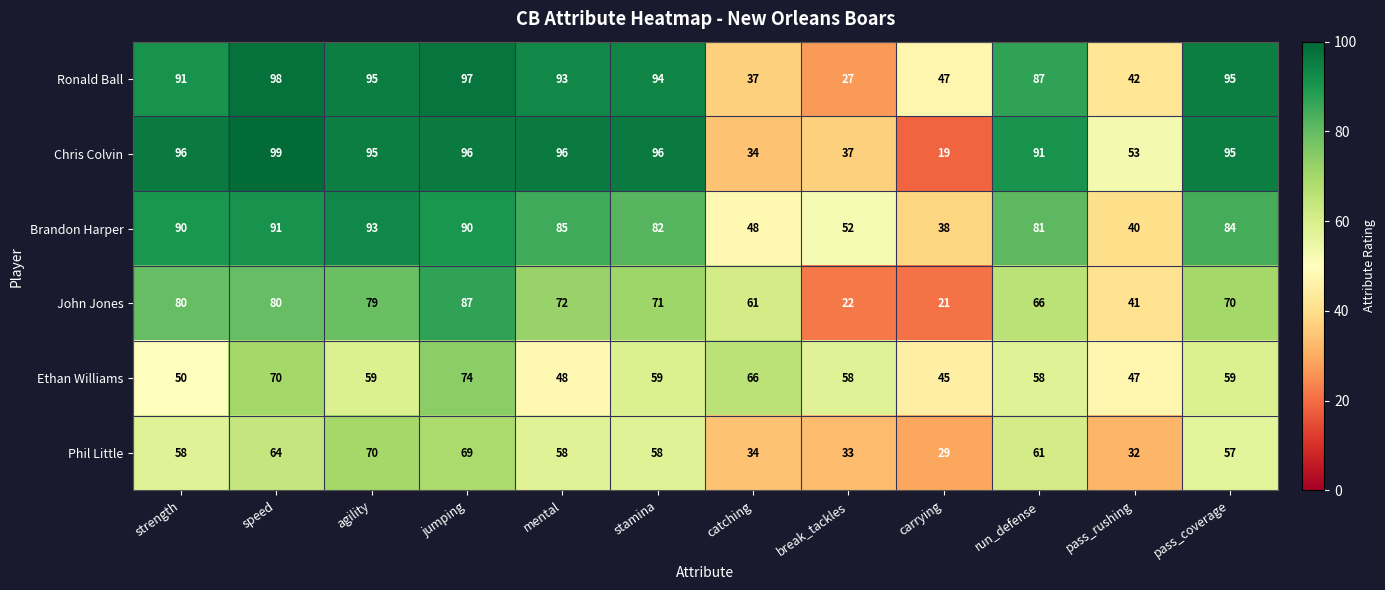

Which series has the largest total across all categories?

Chris Colvin